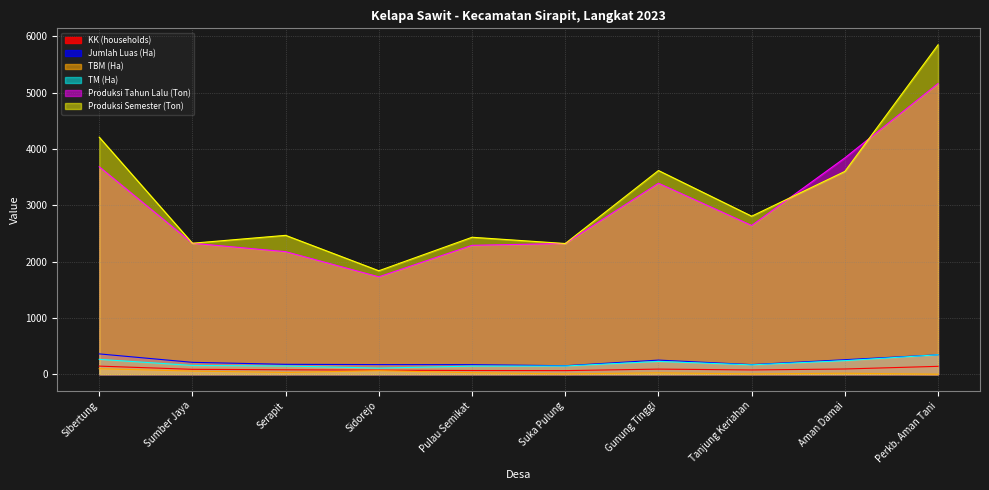

Does the chart have visible grid lines?

Yes